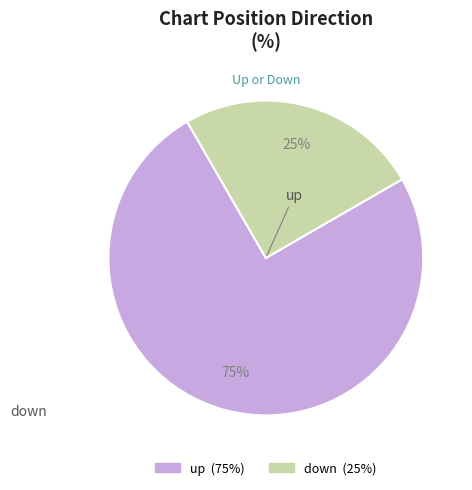

To the nearest percent, what is the combined percentage of up and down?

100%